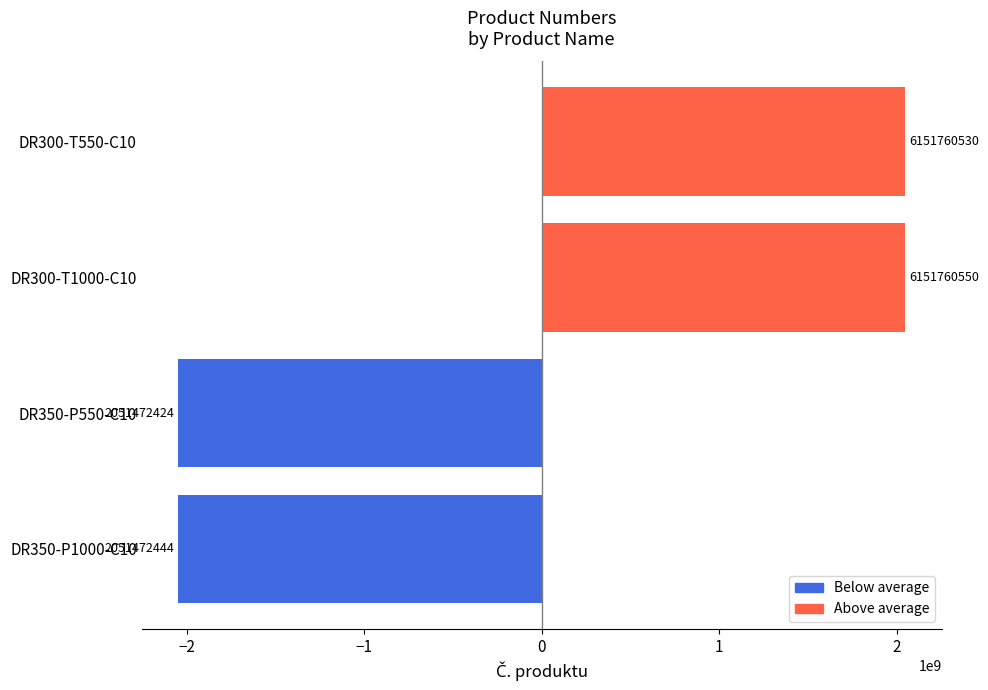

True or false: the data shows 3198734107 at DR300-T550-C10.

False